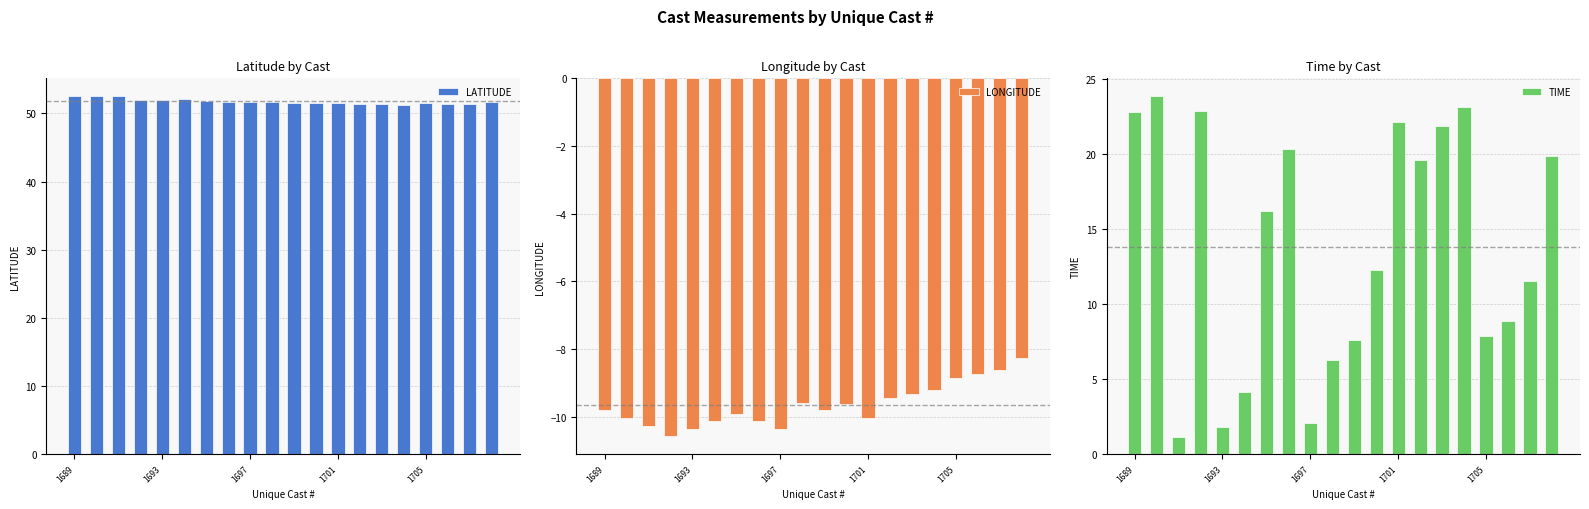

What is the average value of the LATITUDE series?

51.8